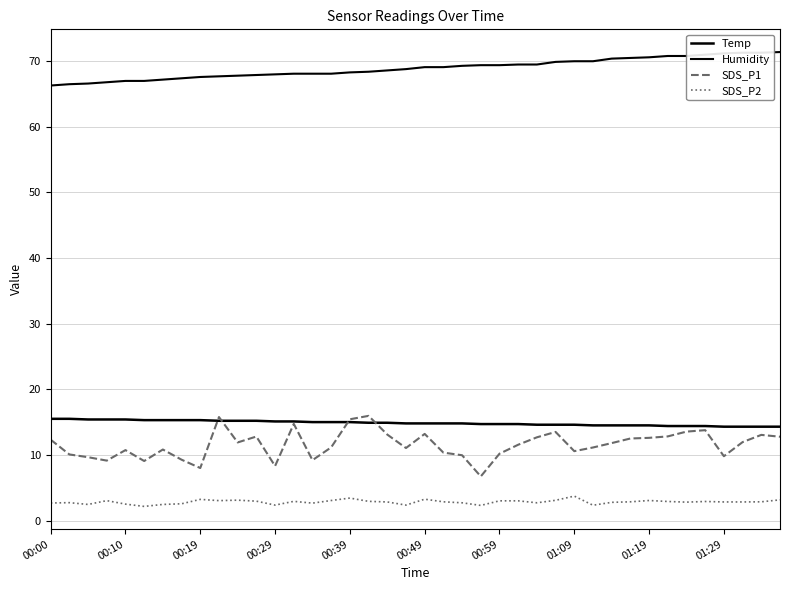

What is the sum of all SDS_P1 values?

462.9